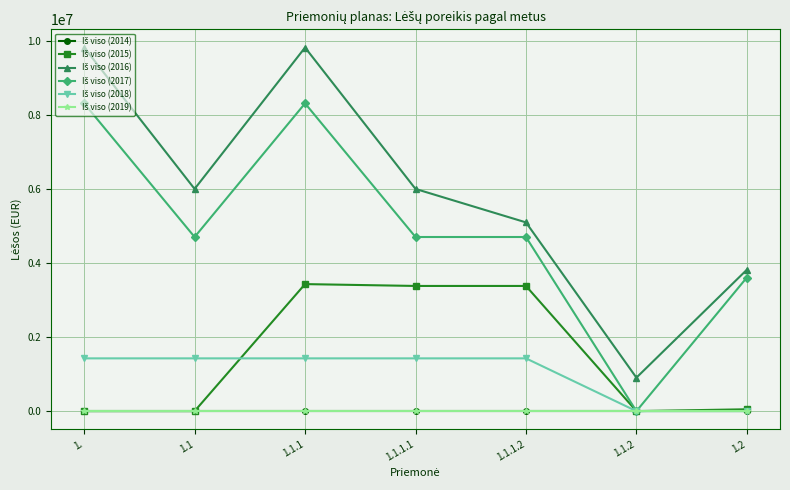

What is the value of the Iš viso (2016) point at the 4th from the left?

6006302.1